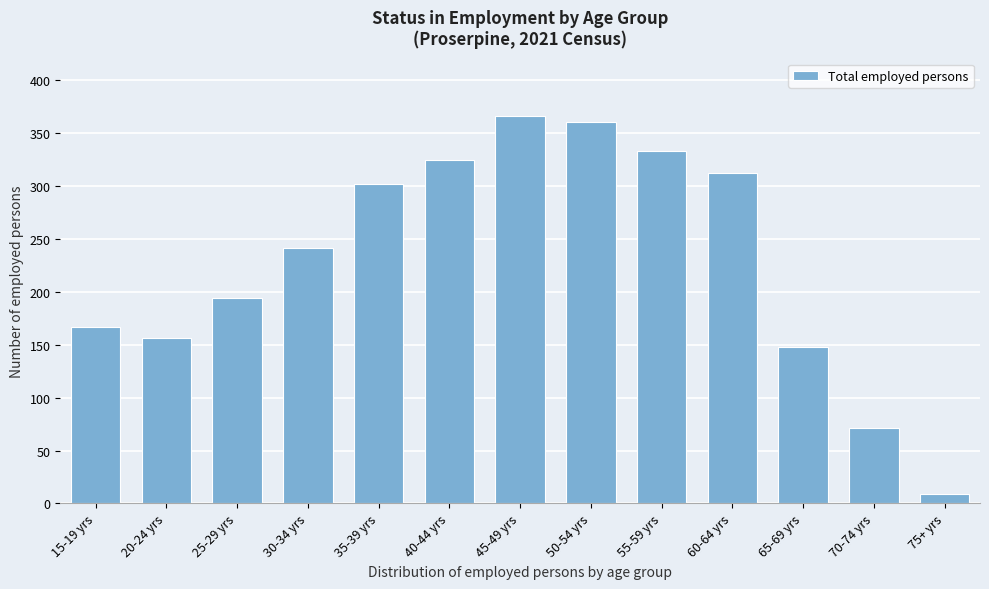

Reading left to right, transcribe all the data shown in this chart.

167	156	194	242	302	325	366	361	333	312	148	71	9